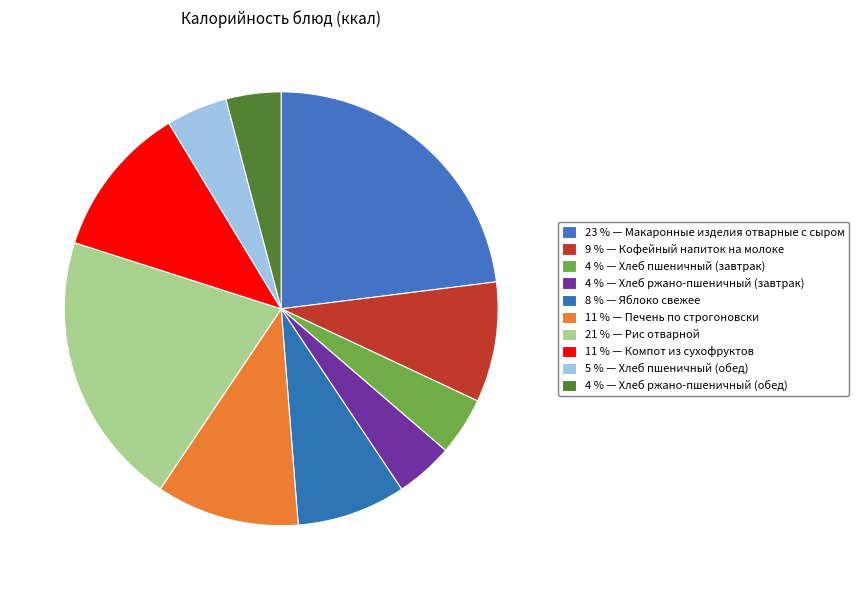

Count the number of slices in the pie.

10